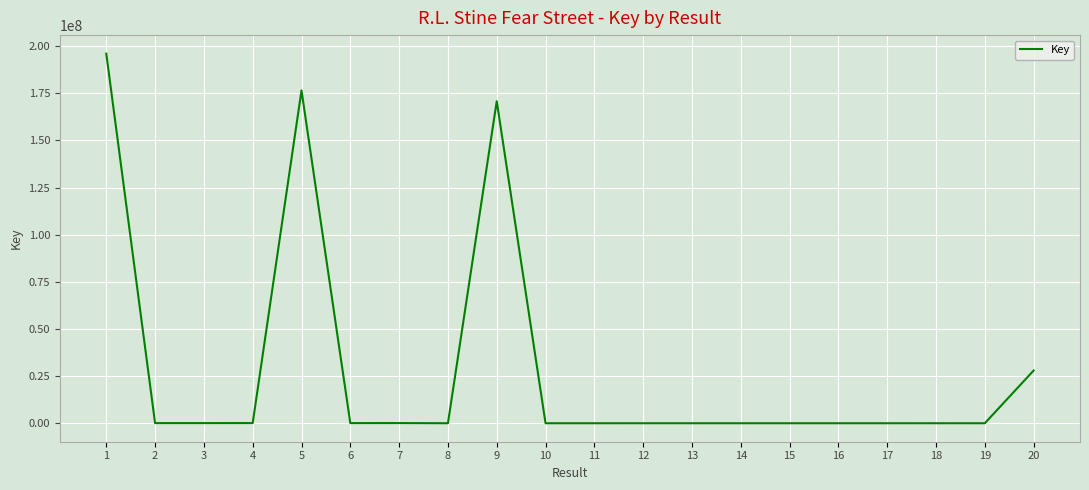

Read the value at 2, to the nearest 100.

77000